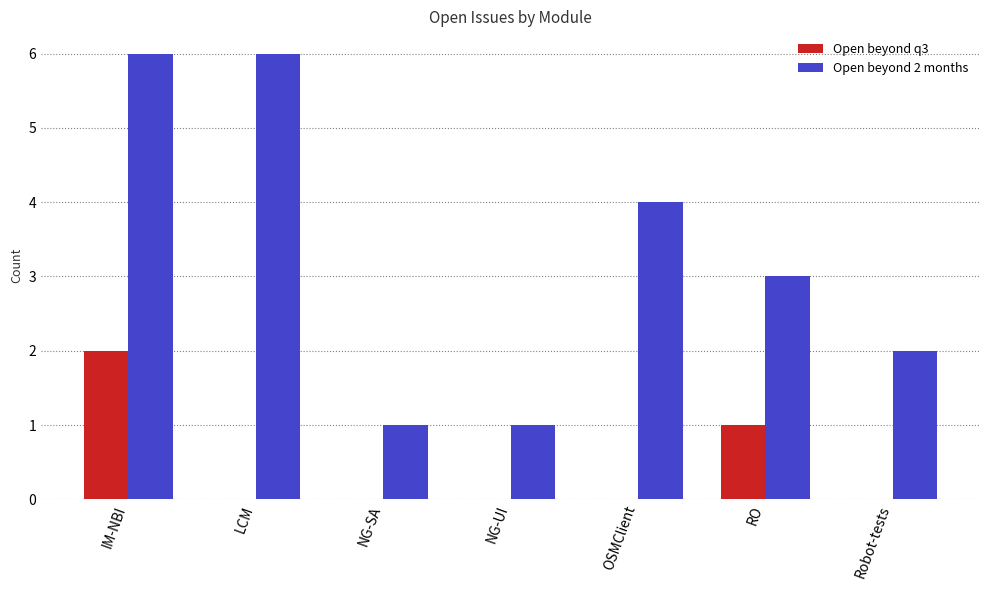

Are the bars grouped side by side (vs. stacked)?

Yes